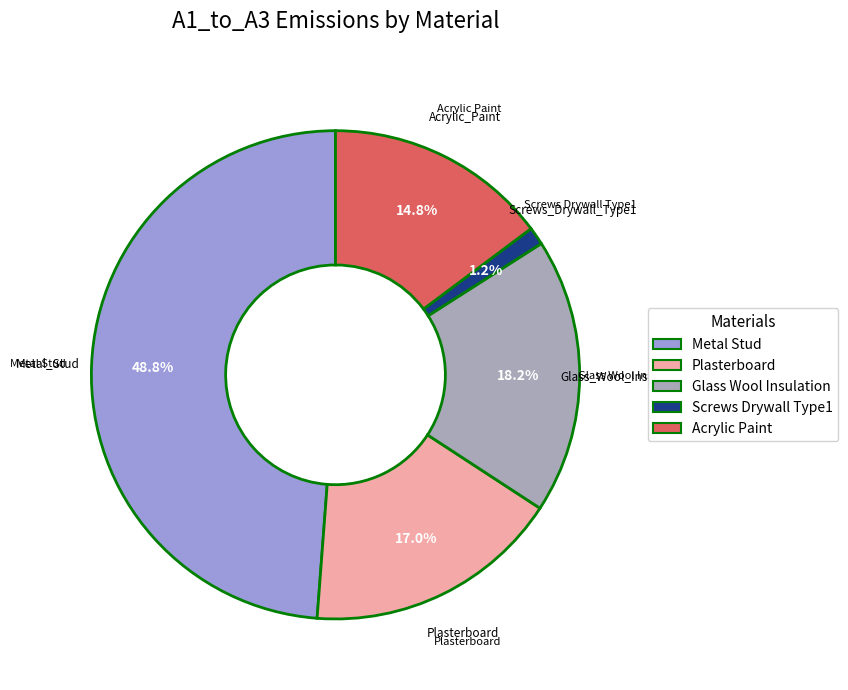

Is there any slice that represents more than half of the pie?

No